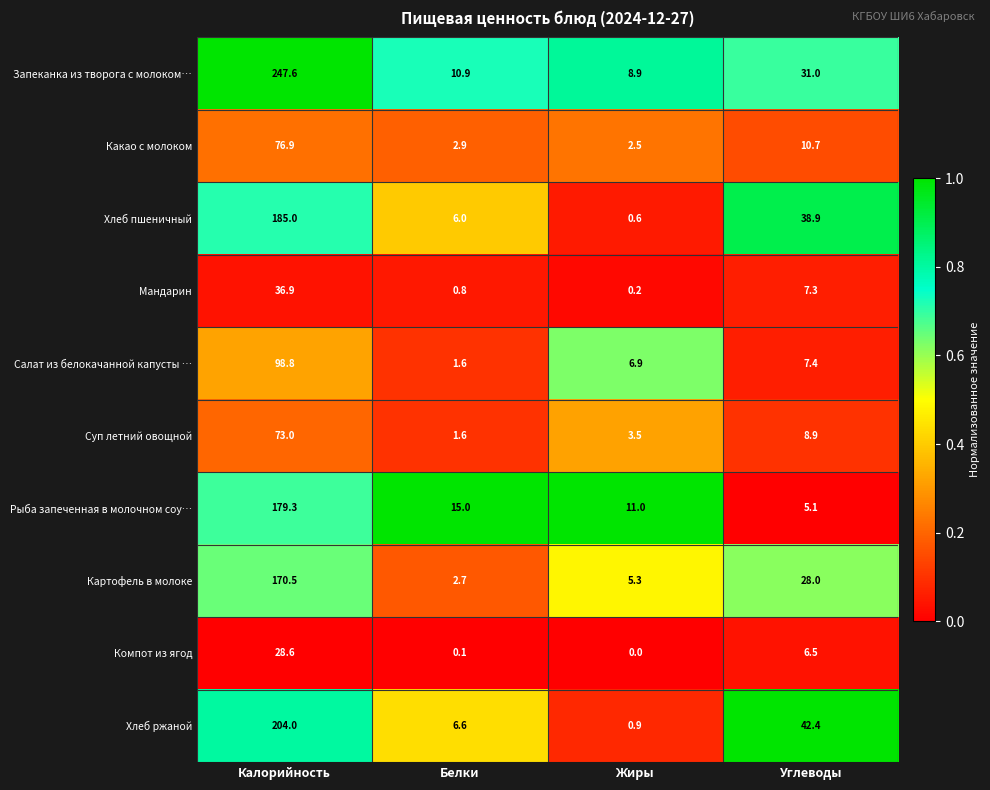

Rank the series by their maximum value, from highest to lowest.

Запеканка из творога с молоком…, Хлеб ржаной, Хлеб пшеничный, Рыба запеченная в молочном соу…, Картофель в молоке, Салат из белокачанной капусты …, Какао с молоком, Суп летний овощной, Мандарин, Компот из ягод